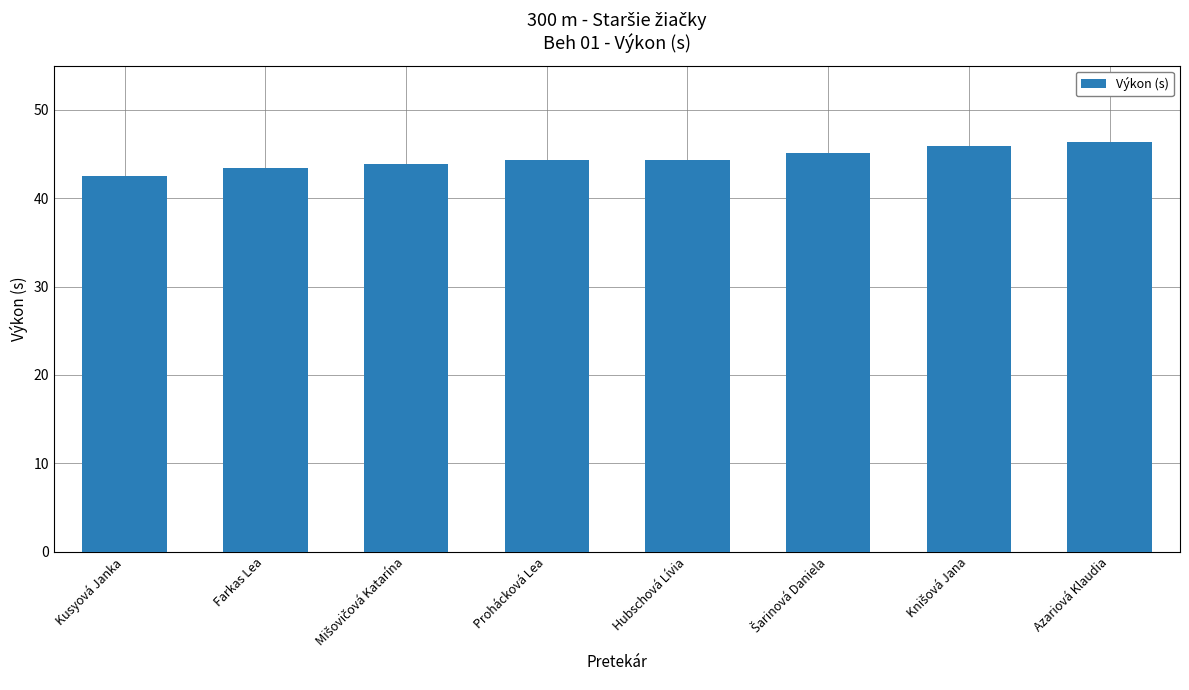

The chart shows a value of 81.7 at Azariová Klaudia. True or false?

False